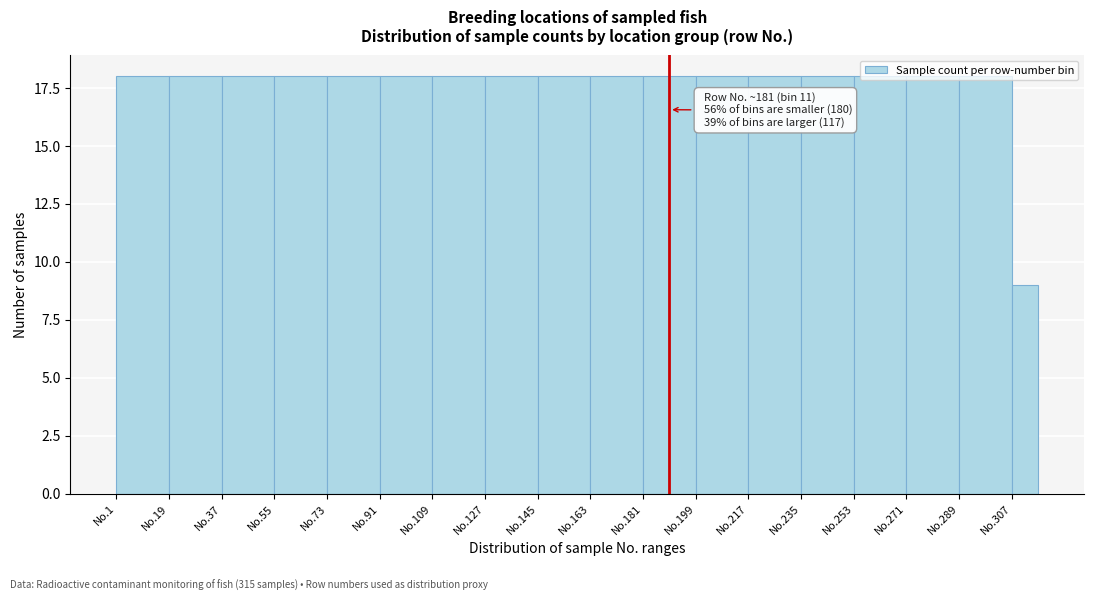

Read the value at No.1.

18